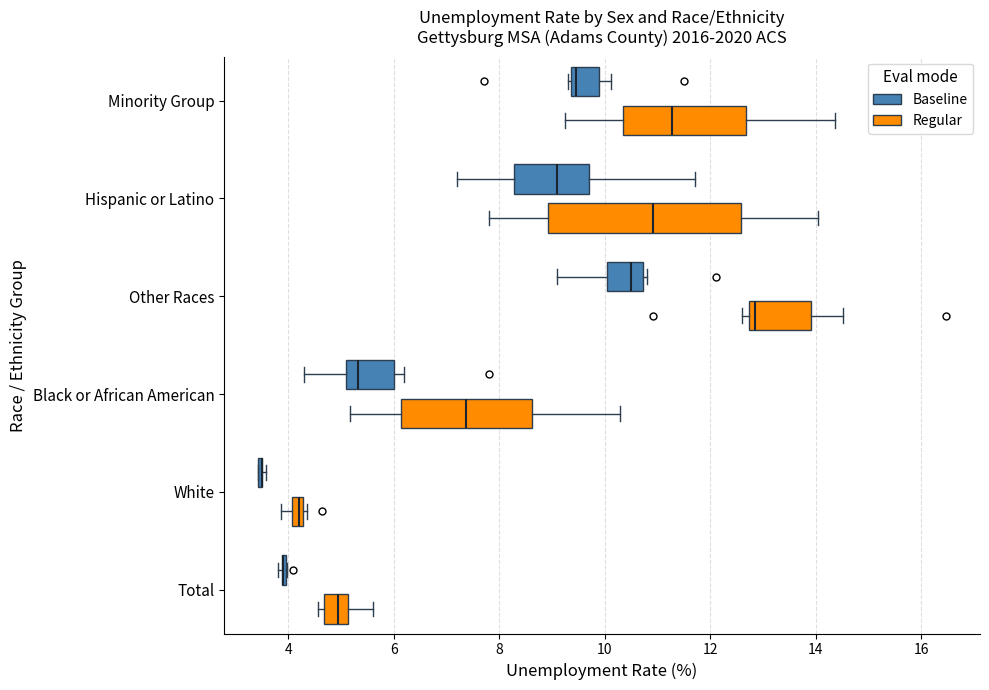

Where does the right whisker of the box for Minority Group (Regular) end on the x-axis? The values are not printed on the chart, so give them approximately, as read against the axis.

14.4